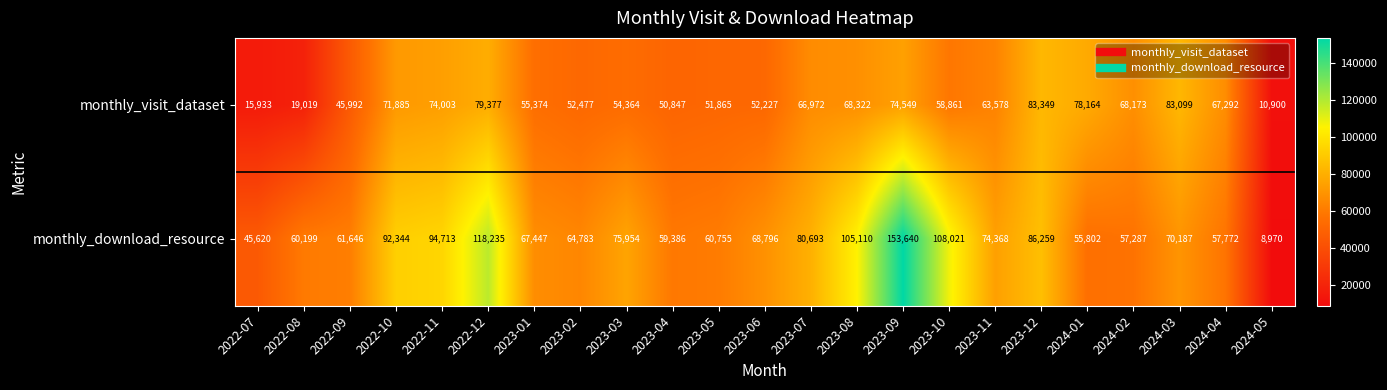

List the series in order of their peak value, highest first.

monthly_download_resource, monthly_visit_dataset